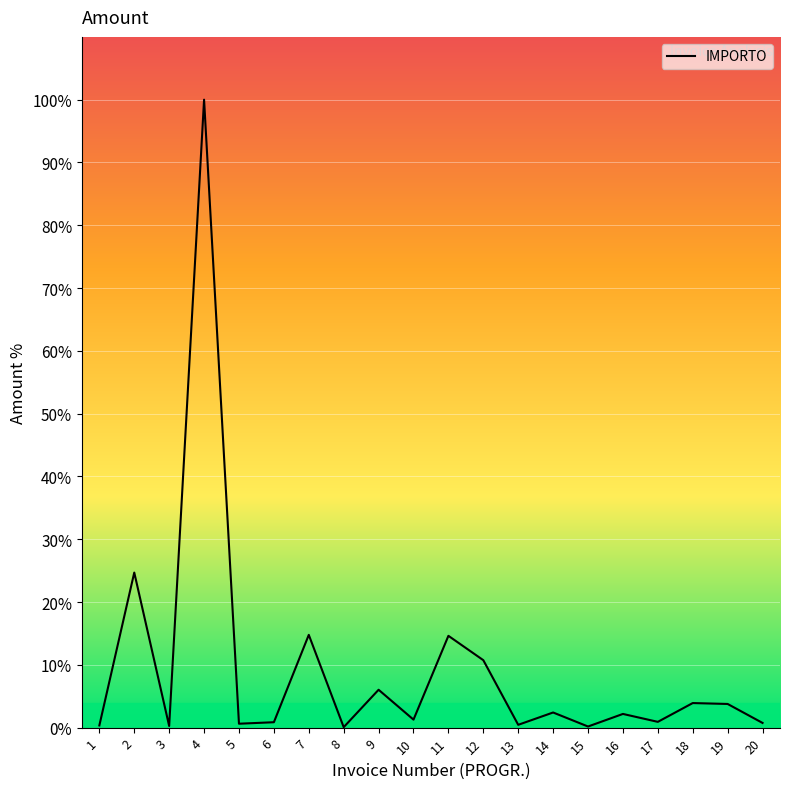

Which category has the highest value across all series?

4